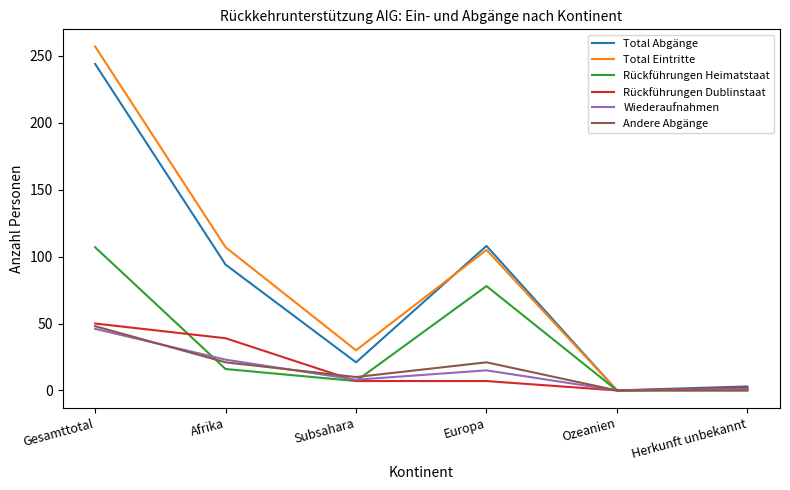

What value does the Total Eintritte series have at Subsahara?

30